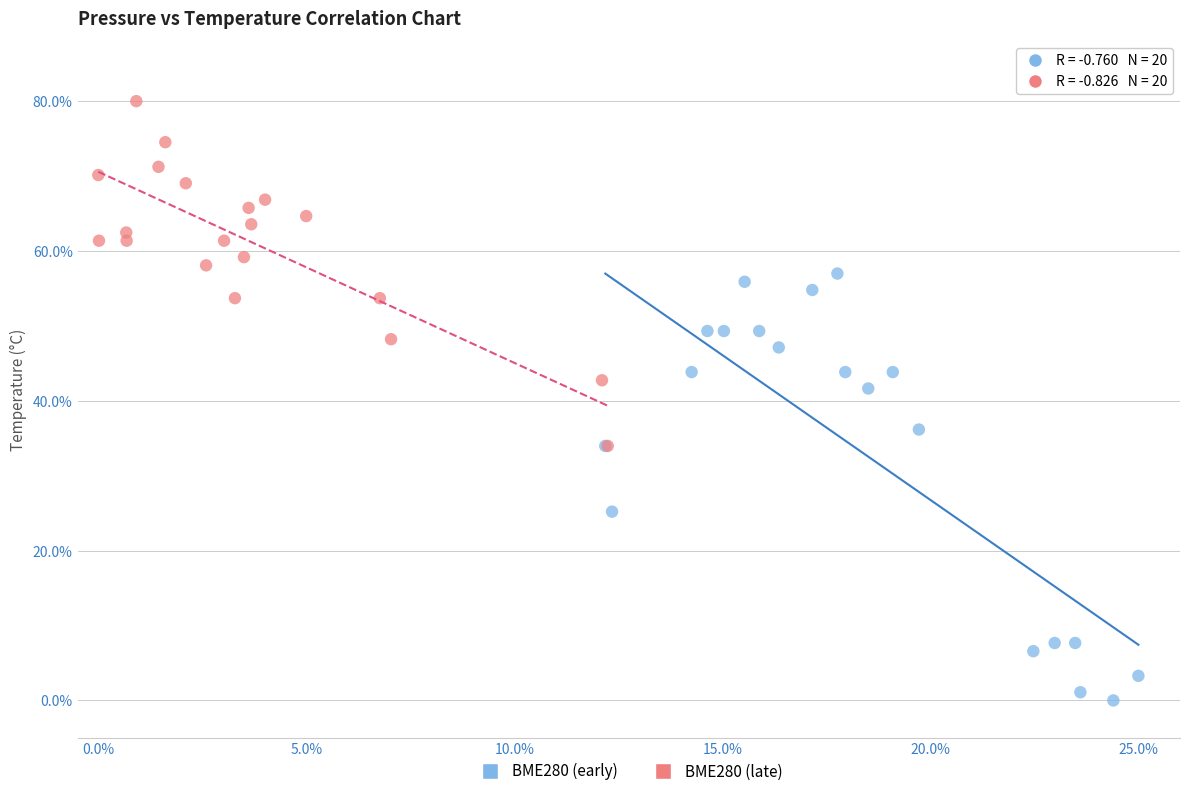

Which series reaches the maximum Y coordinate?

BME280 (late)